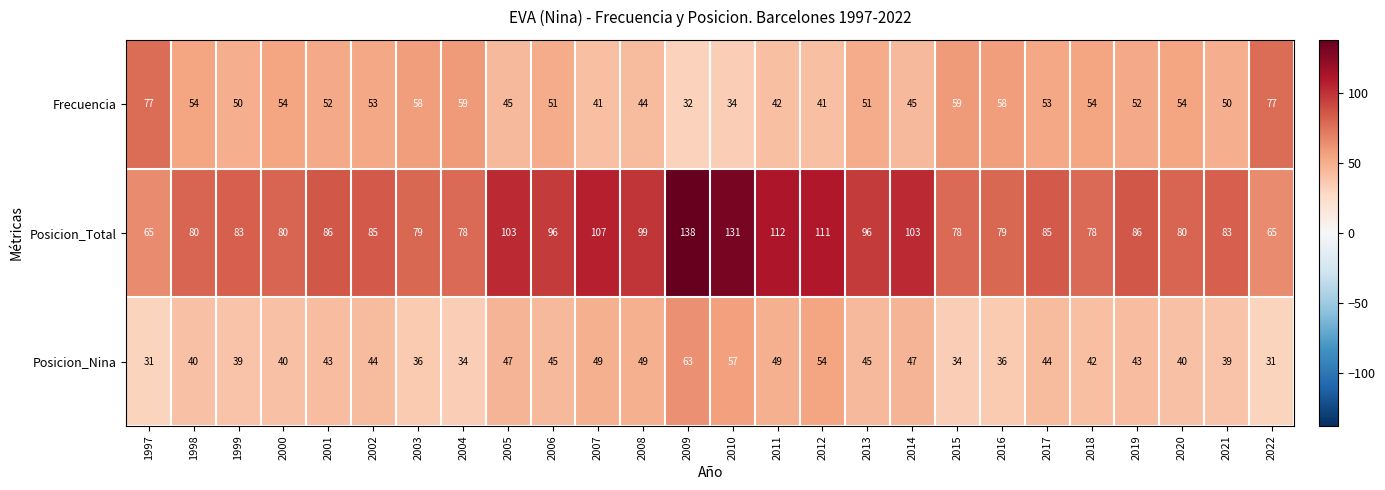

The value of Posicion_Nina at 2018 is 42. True or false?

True